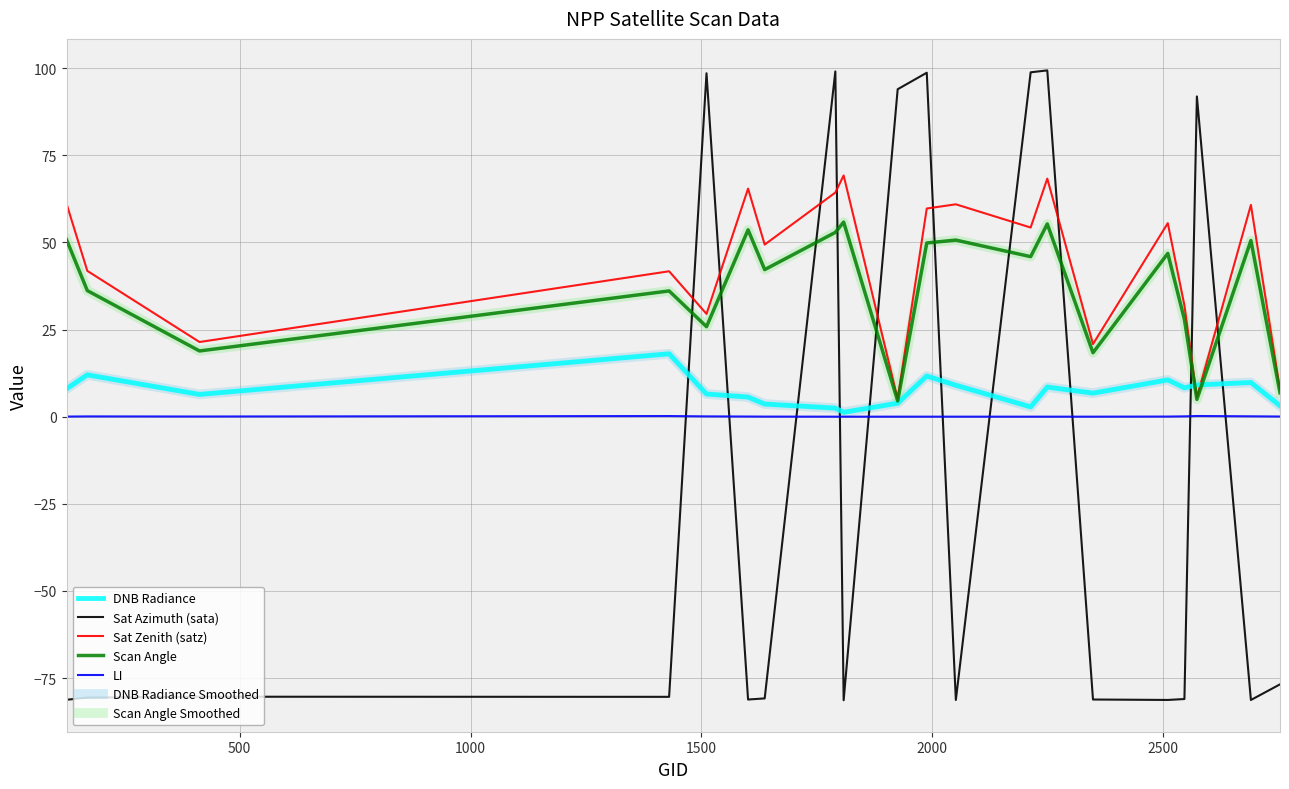

Reading left to right, extract all data points from this chart.

dnbrad: 8.0	12.0	6.4	18.0	6.5	5.6	3.6	2.5	1.3	3.9	11.7	9.0	2.8	8.5	6.7	10.5	8.3	9.1	9.8	3.1
sata: -81.2	-80.6	-80.3	-80.4	98.5	-81.1	-80.8	99.0	-81.3	93.9	98.7	-81.3	98.8	99.3	-81.1	-81.3	-81.0	91.9	-81.3	-76.8
satz: 61.1	41.8	21.4	41.7	29.5	65.4	49.4	64.3	69.2	5.1	59.7	60.9	54.3	68.3	20.8	55.5	31.9	5.6	60.8	7.8
scan_angle: 50.8	36.2	18.9	36.1	25.8	53.6	42.2	52.9	55.8	4.5	49.8	50.7	45.9	55.3	18.3	46.8	27.9	4.9	50.5	6.9
li: 0.0	0.1	0.0	0.2	0.1	0.0	0.0	0.0	0.0	0.0	0.0	0.0	0.0	0.0	0.0	0.0	0.1	0.2	0.1	0.0